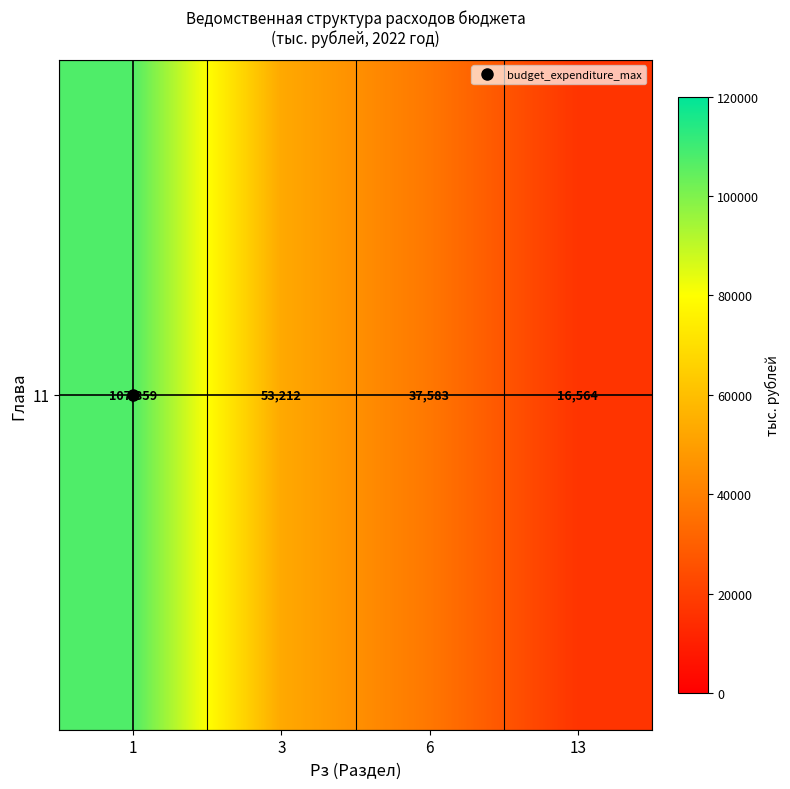

Between 13 and 3, which is larger?

3